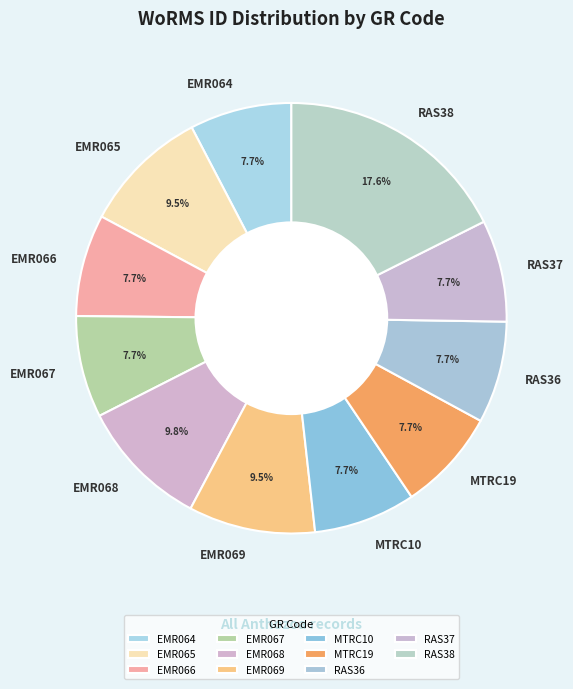

What is the ratio of the value at MTRC19 to the value at EMR069?

0.8